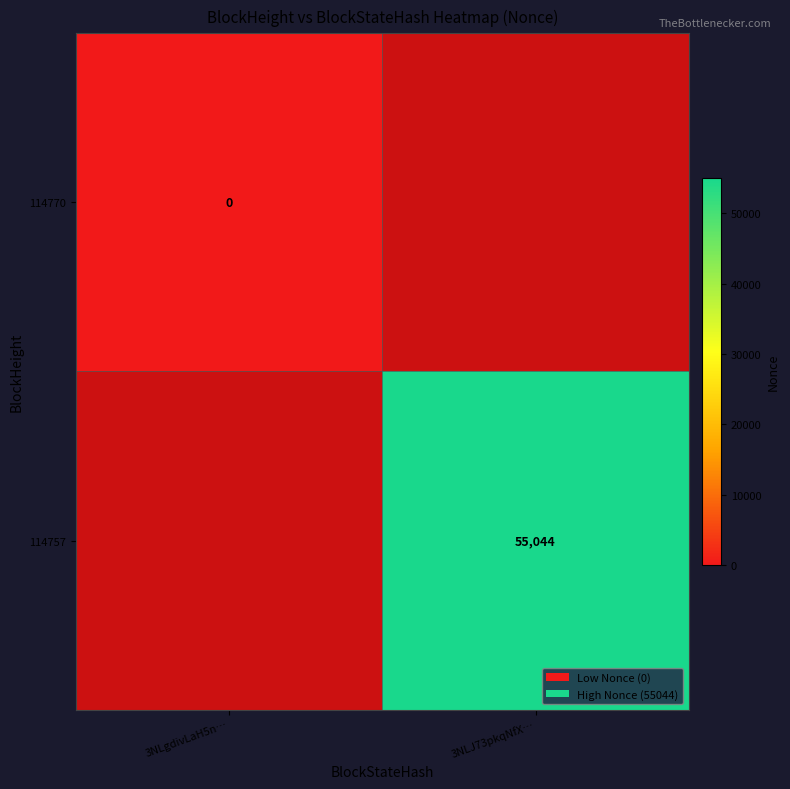

The 114757 series shows 76839 at 3NLJ73pkqNfX…. True or false?

False